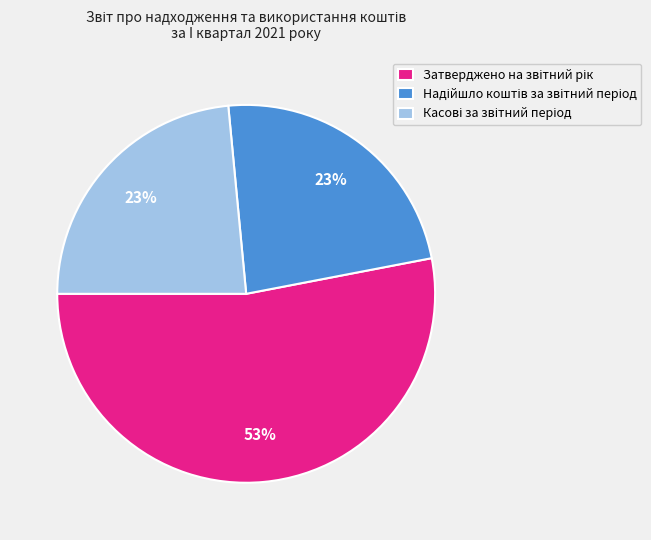

Is there a majority slice in this chart?

Yes